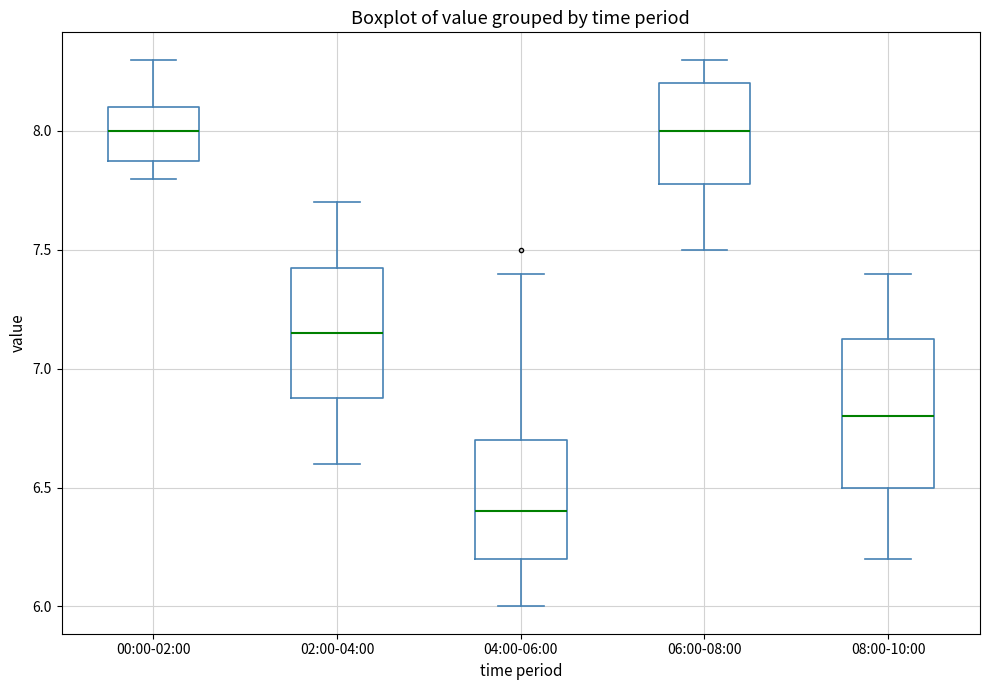

Reading left to right, read every box against the y-axis: the position of its median line, the range the box covers, and the ends of its whiskers. The values are not printed on the chart, so give them approximately, as read against the axis.

00:00-02:00: median 8.00, box 7.90 to 8.10, whiskers 7.80 to 8.30
02:00-04:00: median 7.15, box 6.90 to 7.45, whiskers 6.60 to 7.70
04:00-06:00: median 6.40, box 6.20 to 6.70, whiskers 6.00 to 7.40
06:00-08:00: median 8.00, box 7.80 to 8.20, whiskers 7.50 to 8.30
08:00-10:00: median 6.80, box 6.50 to 7.15, whiskers 6.20 to 7.40